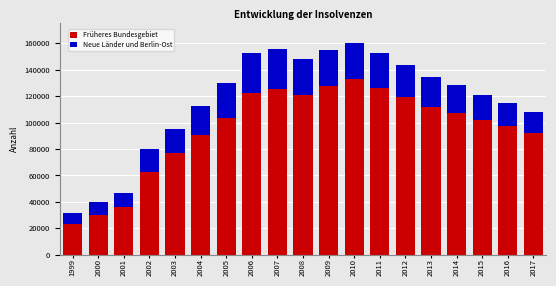

What is the lowest value of the Früheres Bundesgebiet series?

22918